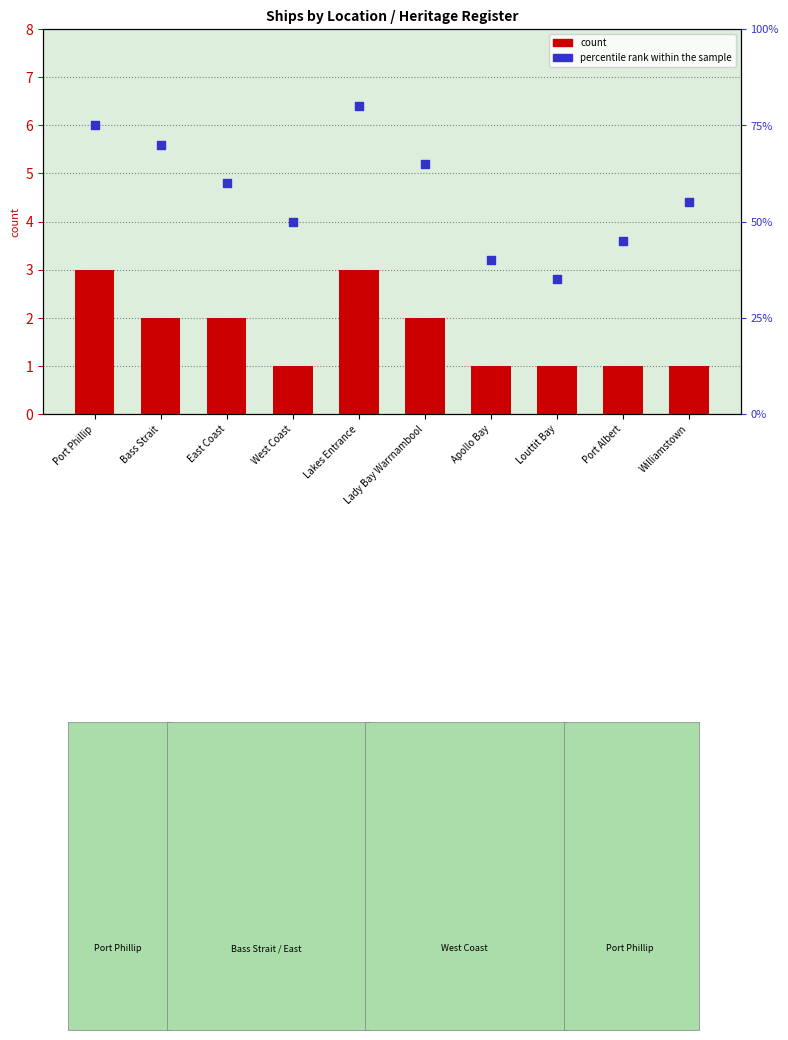

At how many categories does at least one series exceed 74?

2